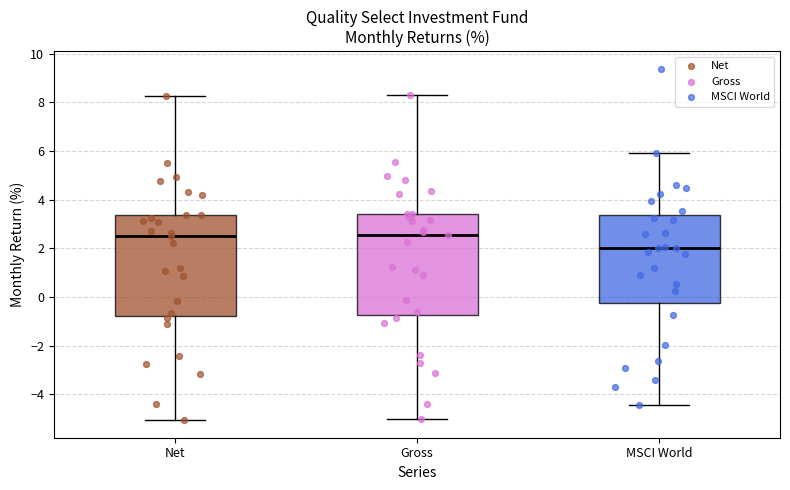

Reading left to right, read every box against the y-axis: the position of its median line, the range the box covers, and the ends of its whiskers. The values are not printed on the chart, so give them approximately, as read against the axis.

Net: median 2.6, box -0.8 to 3.4, whiskers -5.0 to 8.2
Gross: median 2.6, box -0.8 to 3.4, whiskers -5.0 to 8.4
MSCI World: median 2.0, box -0.2 to 3.4, whiskers -4.4 to 6.0